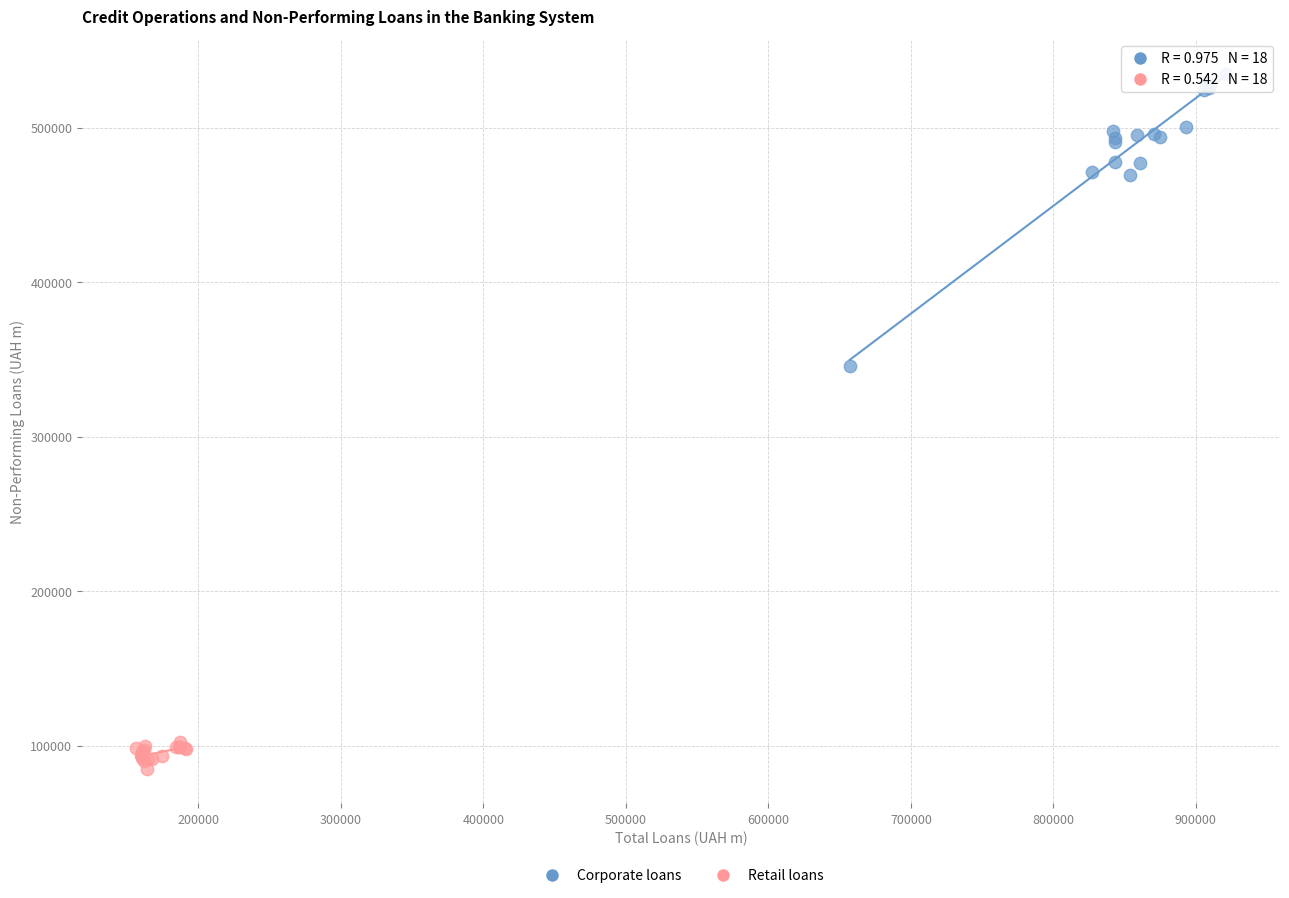

What are all the series names shown in the legend?

Corporate loans, Retail loans